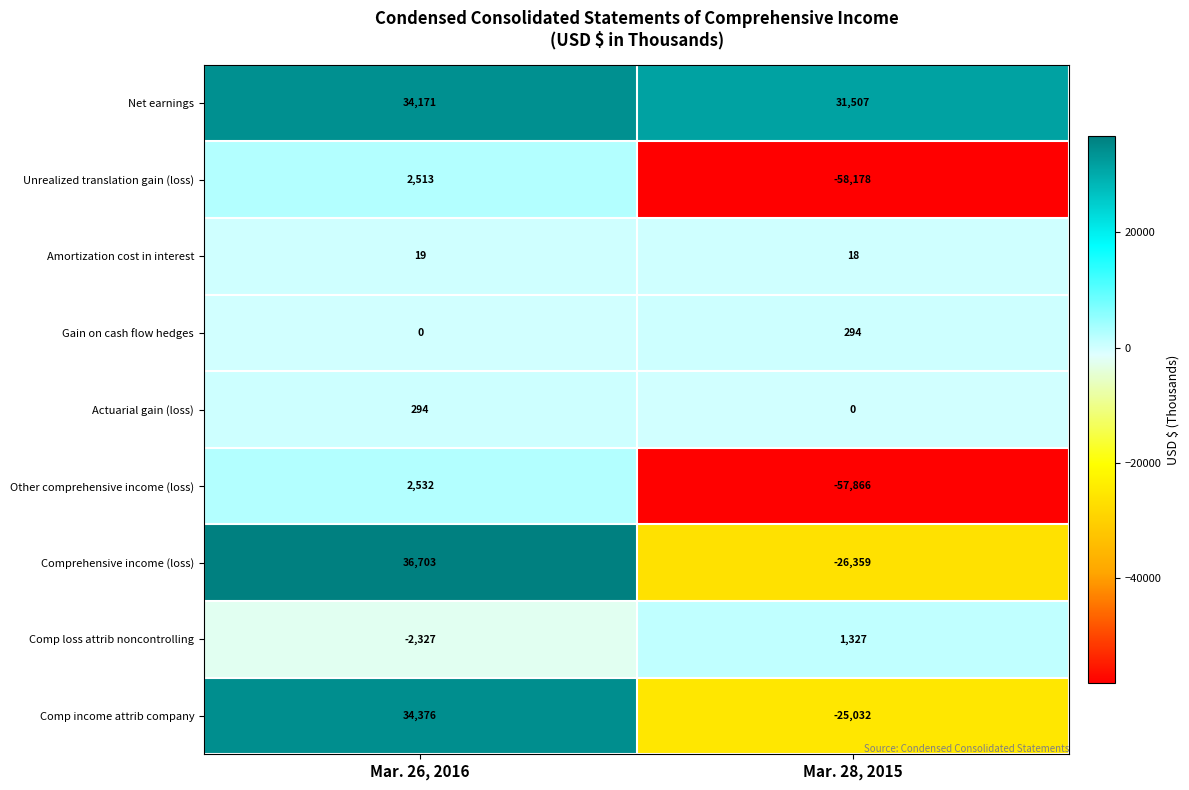

Which series has the largest range (max minus min)?

Comprehensive income (loss)